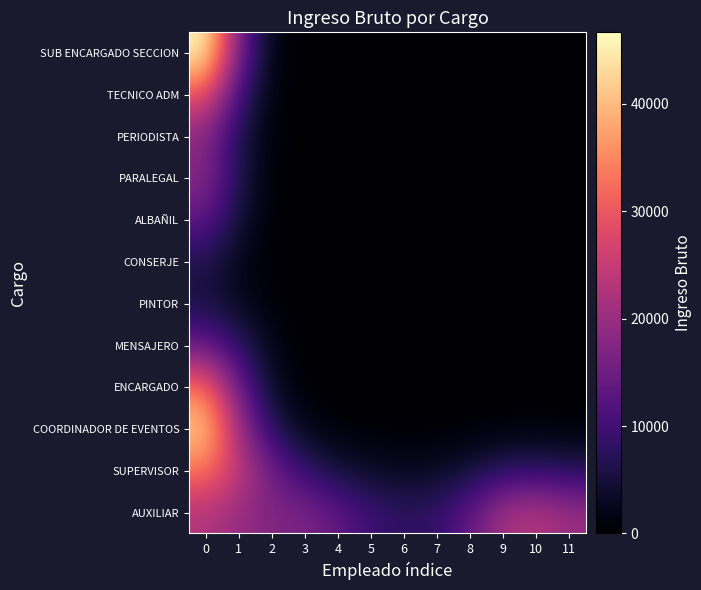

What is the difference between the highest and lowest values at 2?

16742.5